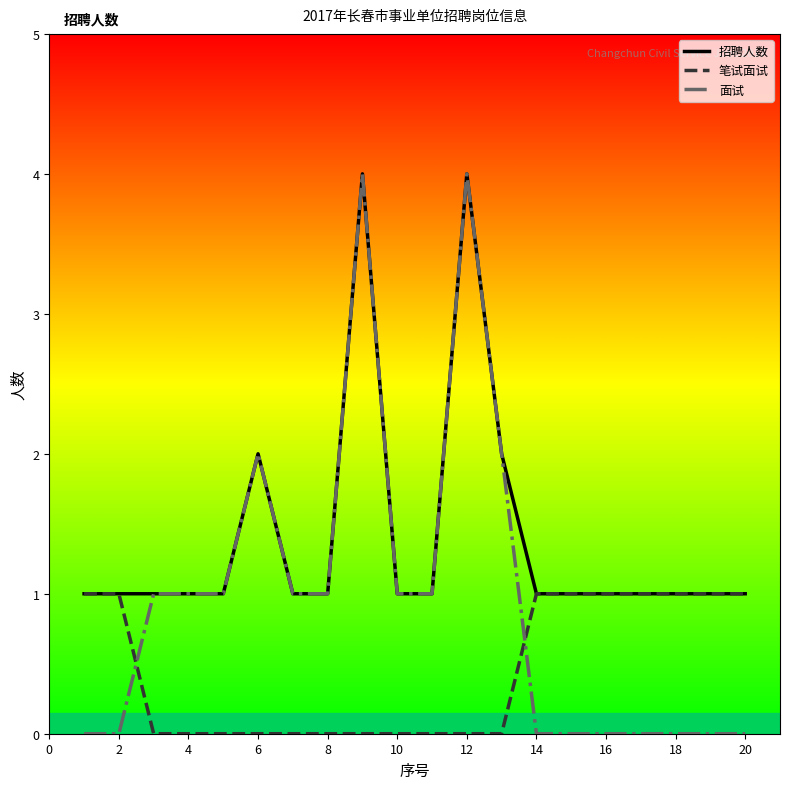

How many values in the 面试 series are below 1?

9